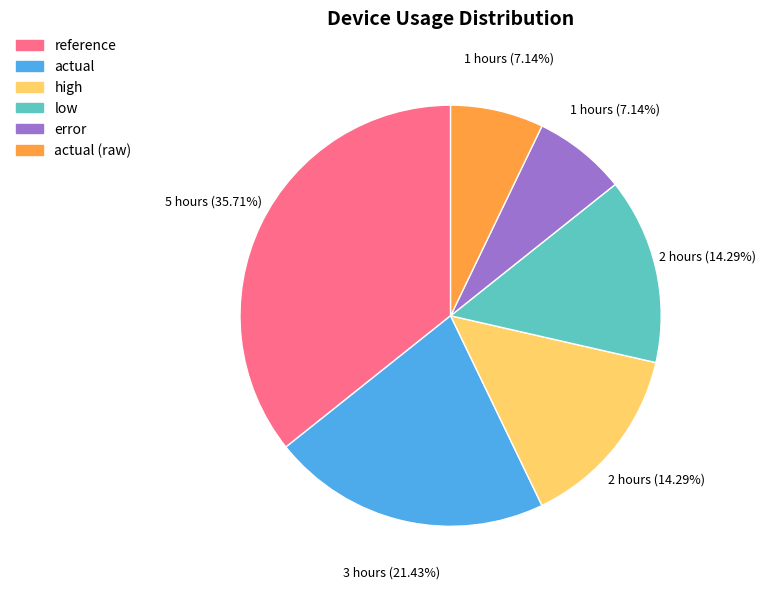

Is there any slice that represents more than half of the pie?

No